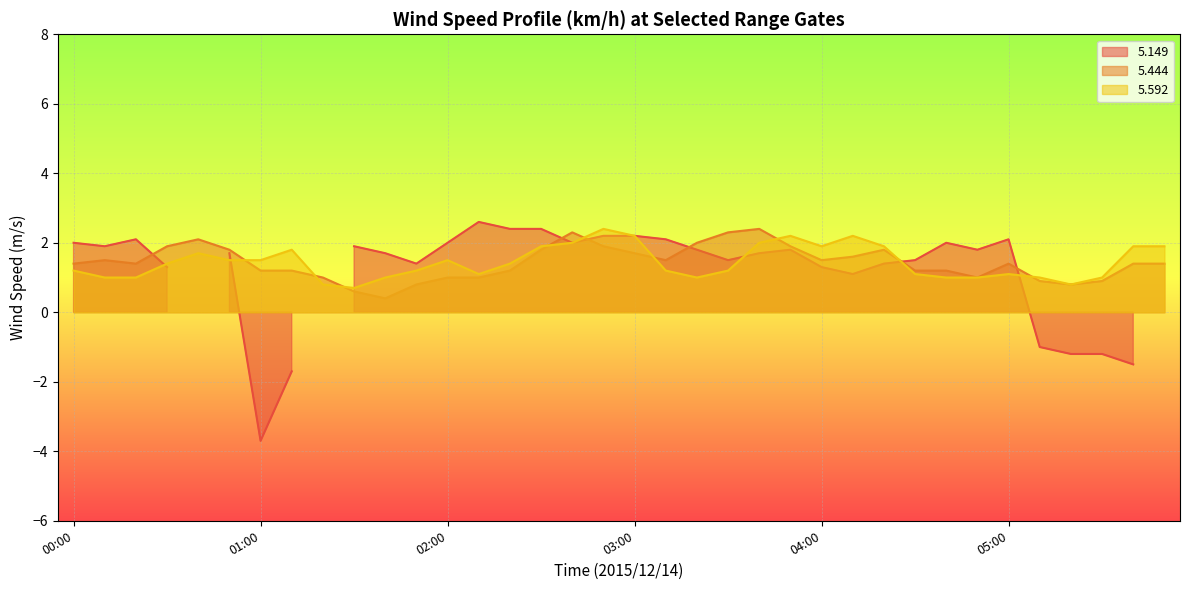

At how many categories does at least one series exceed 1?

29